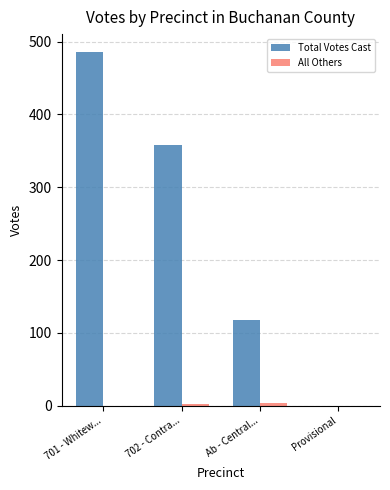

What is the sum of the Total Votes Cast values at 702 - Contra... and Provisional?

358